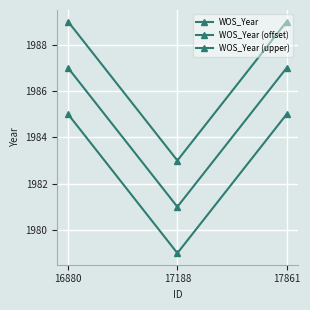

The value of WOS_Year (upper) at 17188 is 1983. True or false?

True